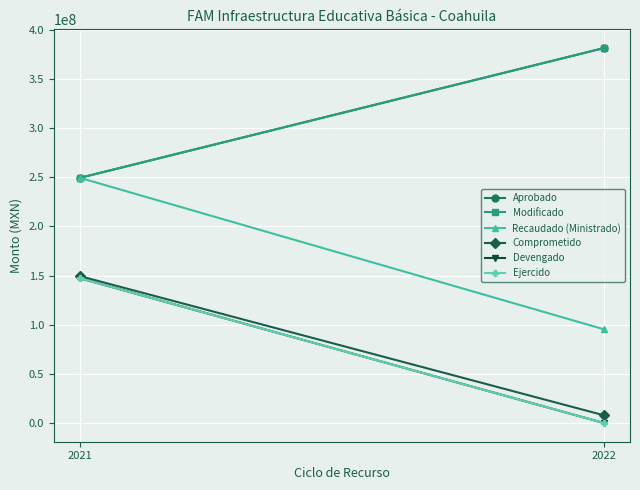

At which category is the sum across all series the highest?

2021